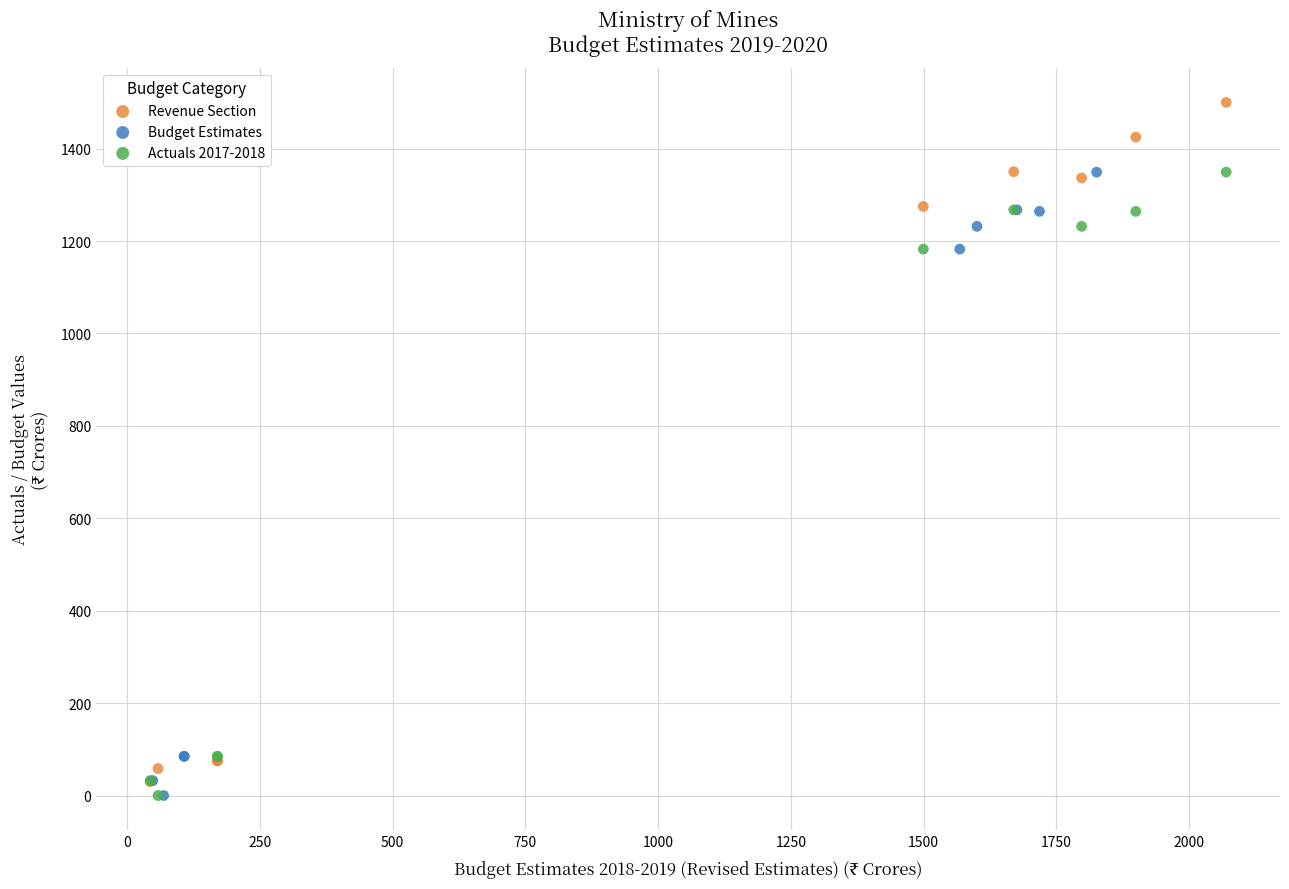

Which series contains the highest Y value?

Revenue Section